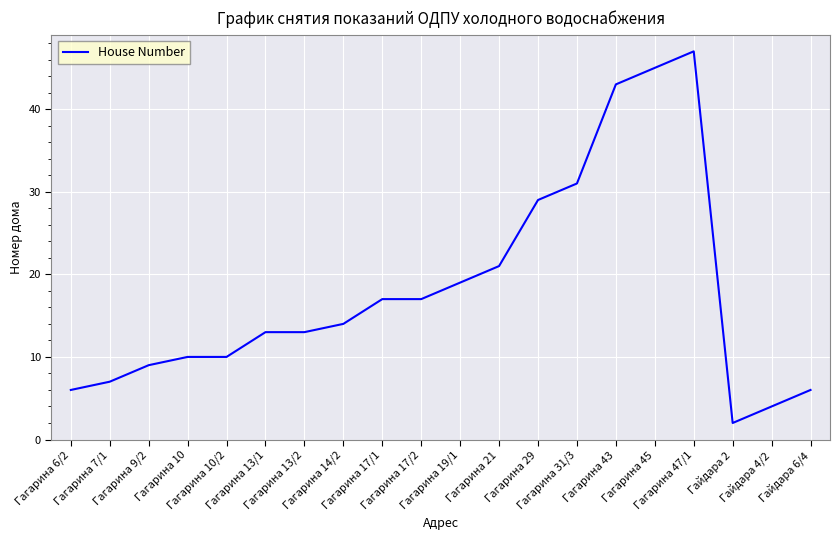

How many lines are shown in the chart?

1